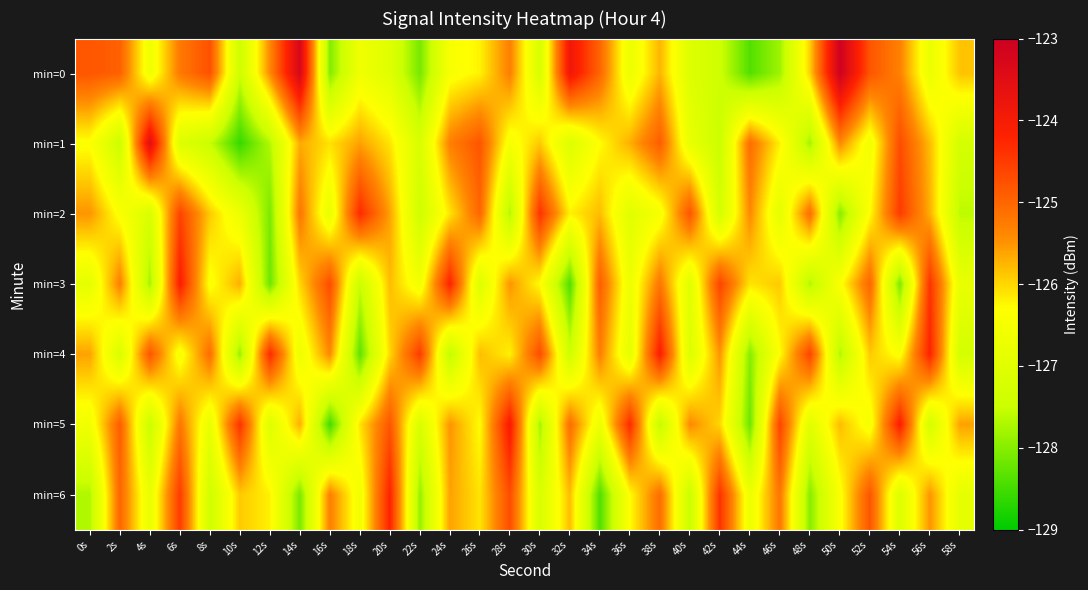

Which has a higher value, 58s or 20s?

58s